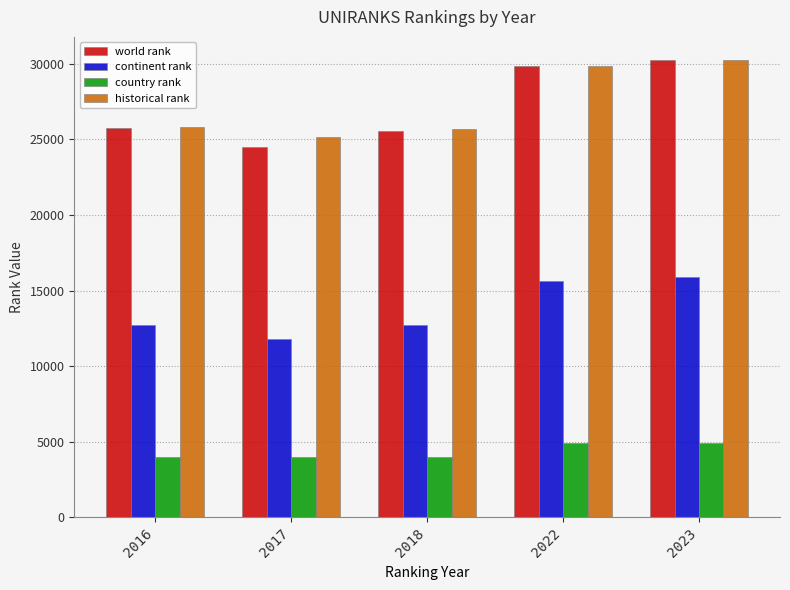

Does the chart contain stacked bars?

No